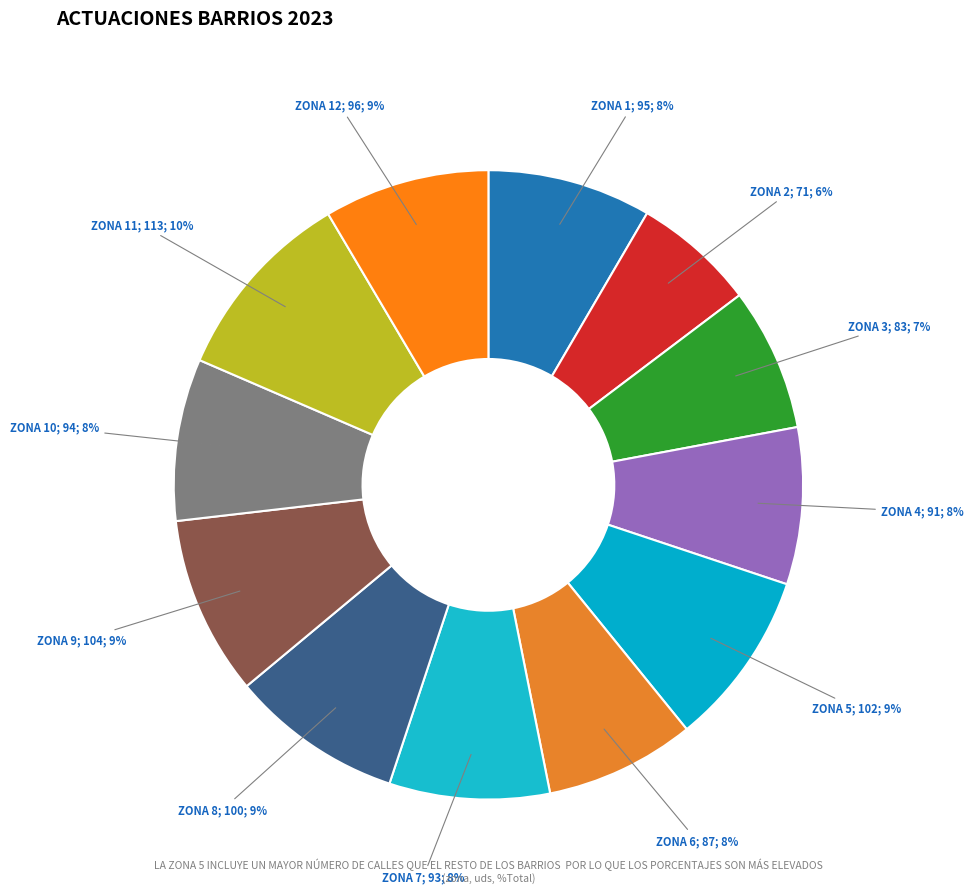

Which slice is the smallest?

ZONA 2; 71; 6%